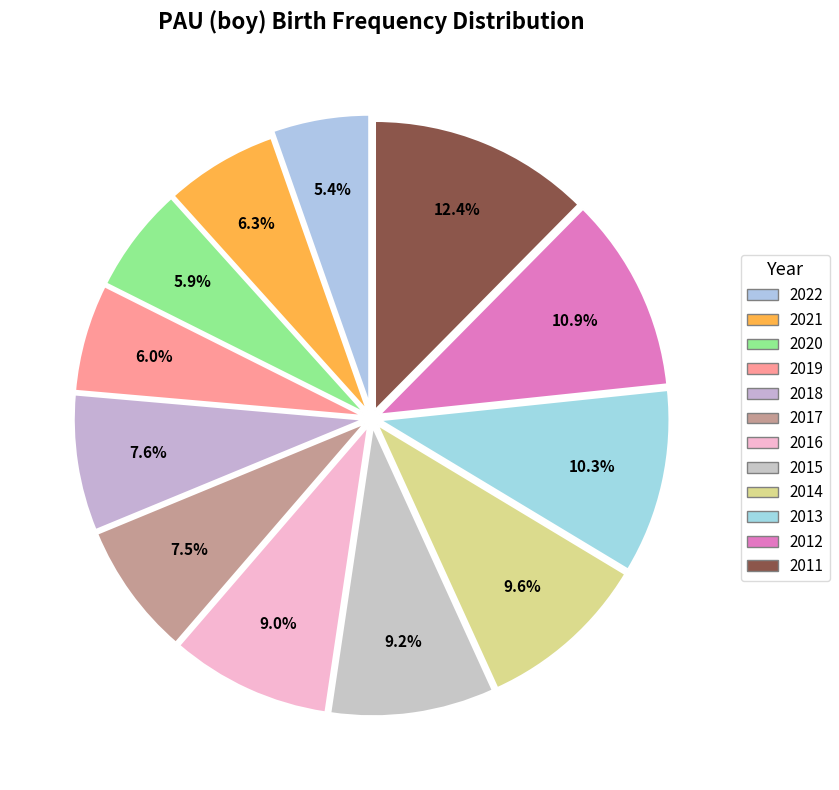

How many slices are in this pie chart?

12